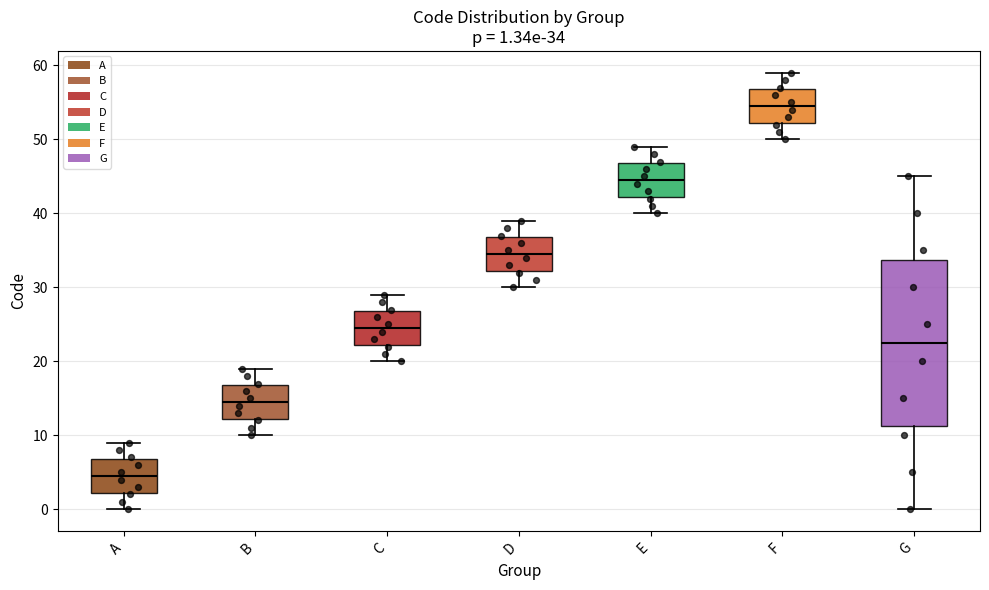

Which box has the lowest median line?

A